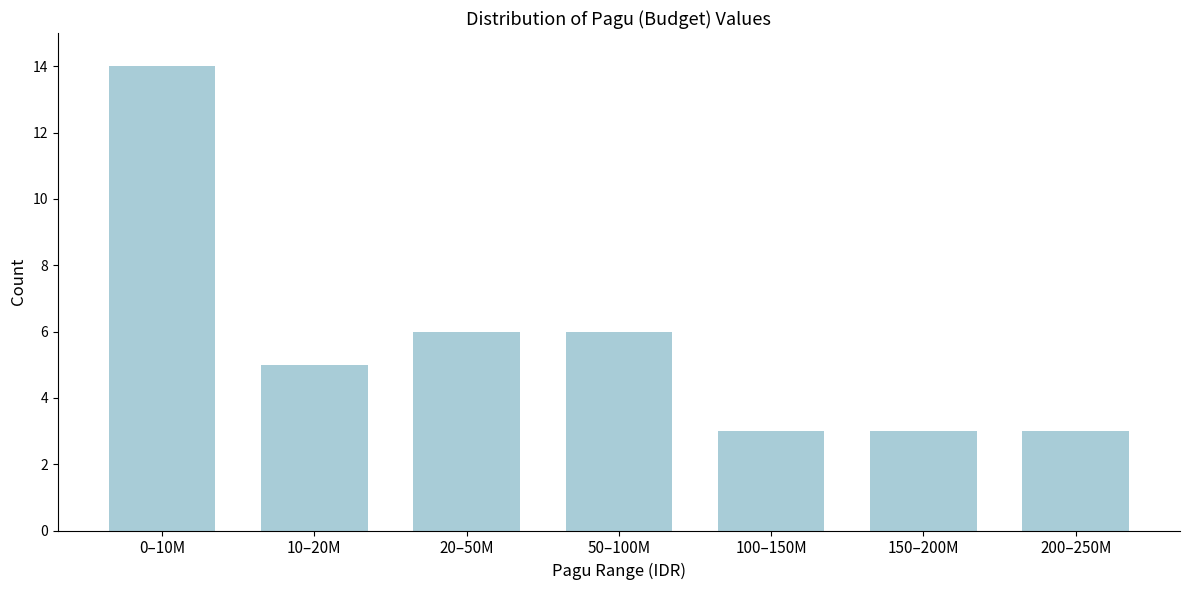

Reading left to right, list all the values displayed in this chart.

0–10M=14	10–20M=5	20–50M=6	50–100M=6	100–150M=3	150–200M=3	200–250M=3